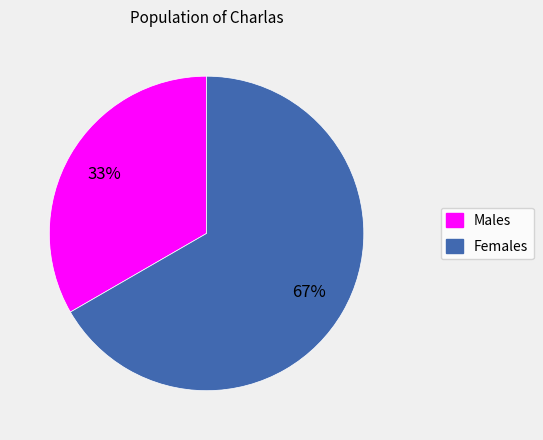

Which slice is the largest?

Females